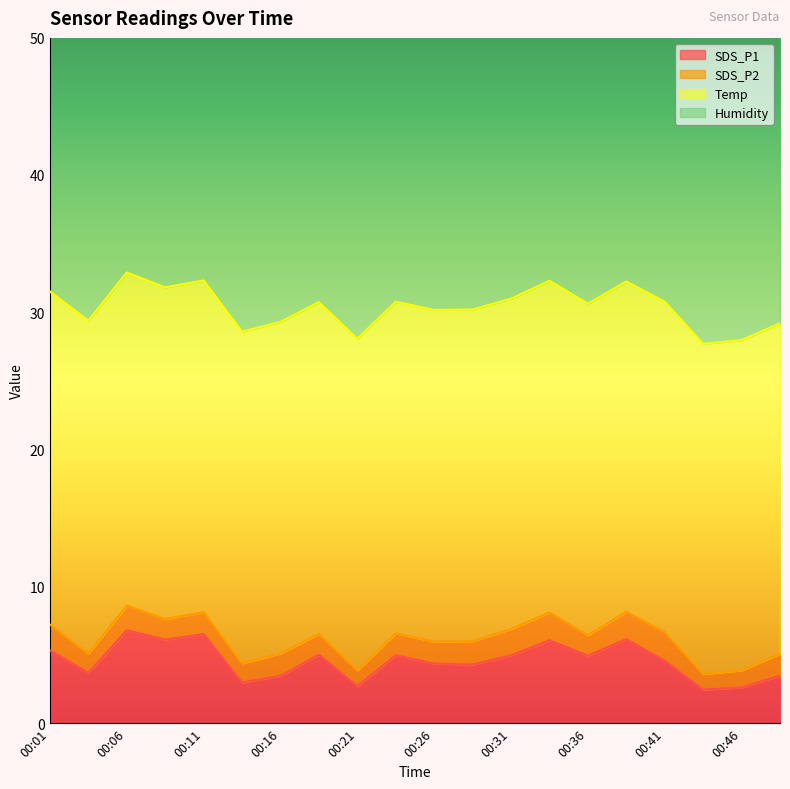

List the series in order of their peak value, highest first.

Humidity, Temp, SDS_P1, SDS_P2